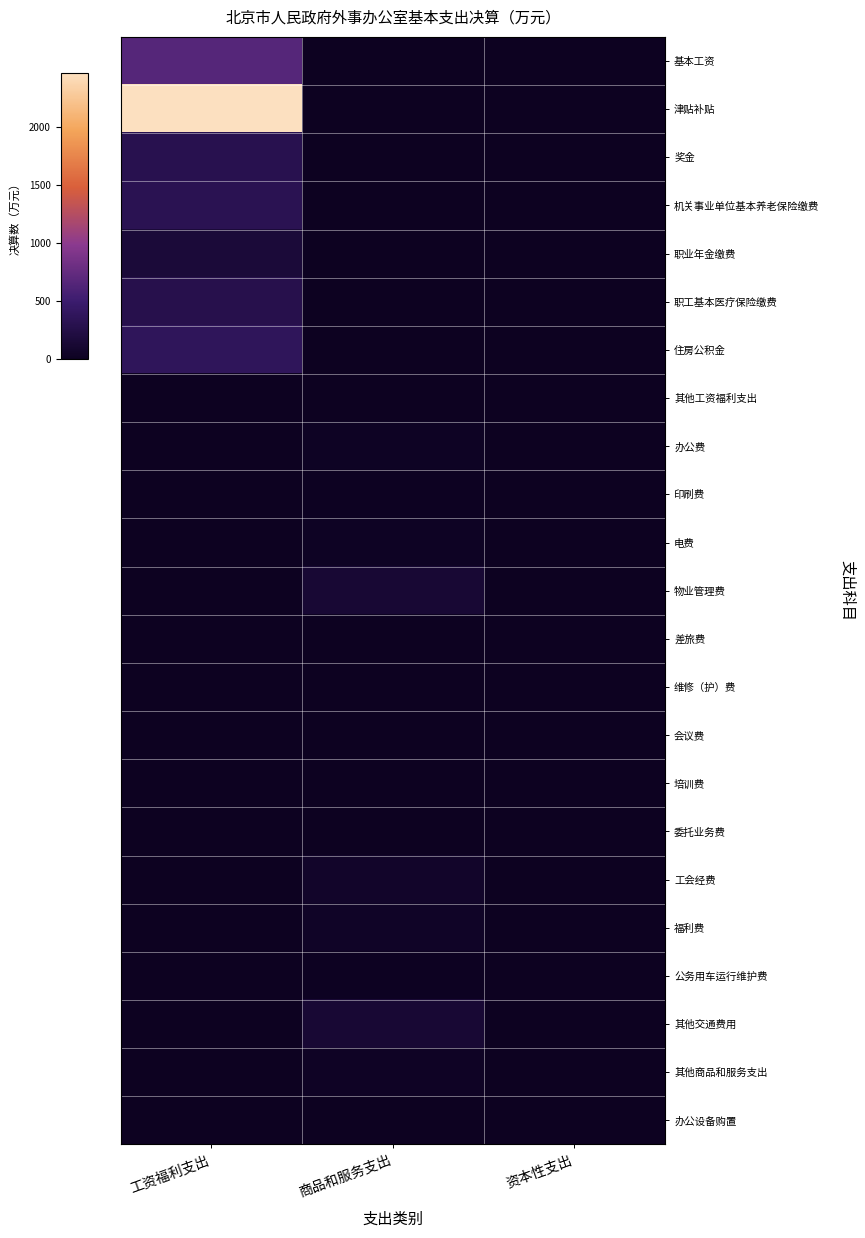

Rank the series at 工资福利支出 from highest to lowest value.

津贴补贴, 基本工资, 住房公积金, 机关事业单位基本养老保险缴费, 奖金, 职工基本医疗保险缴费, 职业年金缴费, 其他工资福利支出, 办公费, 印刷费, 电费, 物业管理费, 差旅费, 维修（护）费, 会议费, 培训费, 委托业务费, 工会经费, 福利费, 公务用车运行维护费, 其他交通费用, 其他商品和服务支出, 办公设备购置